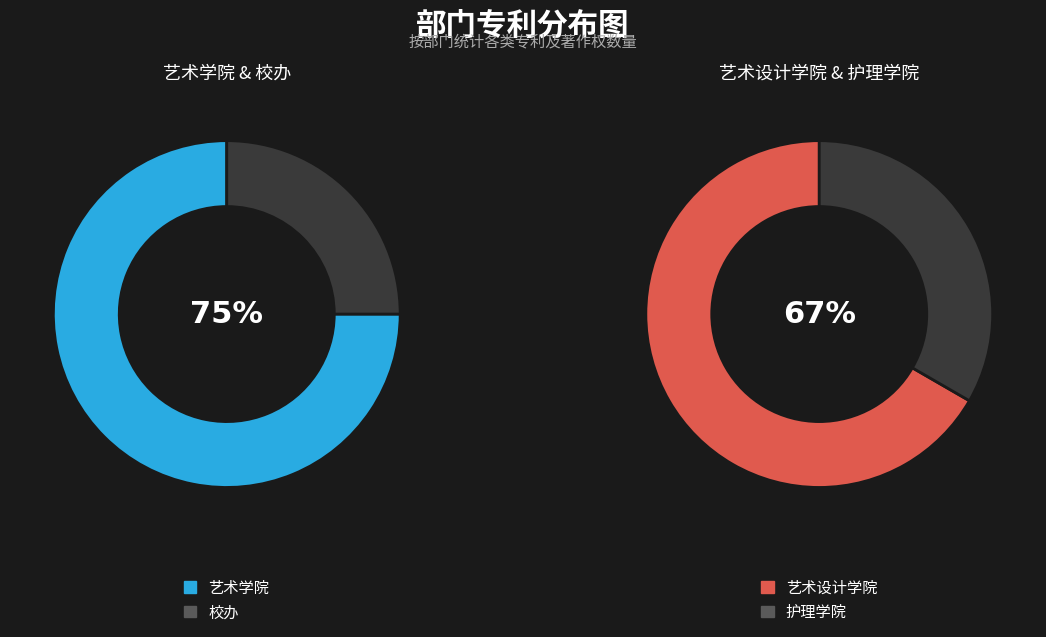

The 校办 slice represents 13% of the pie. True or false?

False